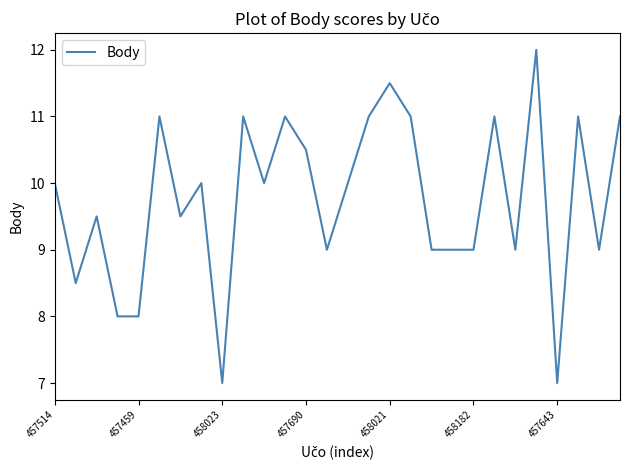

What is the maximum value shown in the chart?

12.0